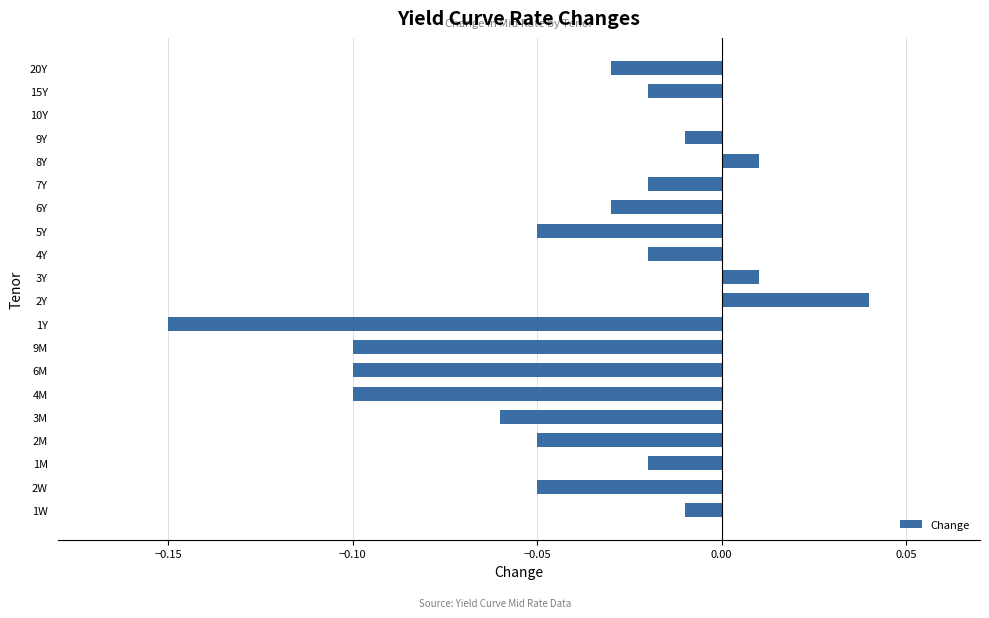

What is the sum of all values?

-0.8